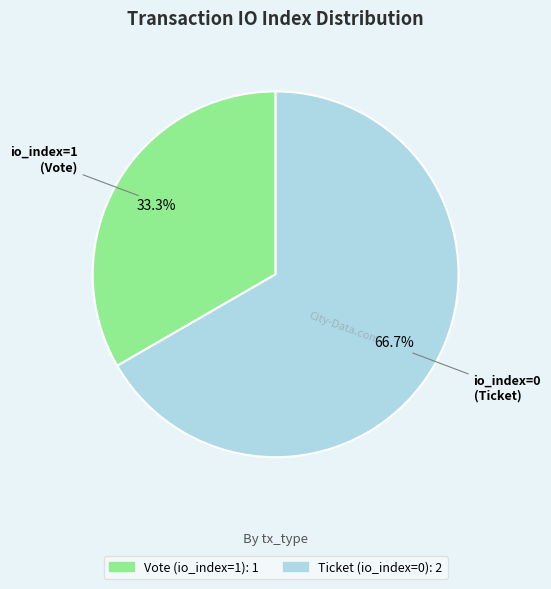

Approximately how many times larger is the value at Vote (io_index=1) compared to Ticket (io_index=0)?

0.5